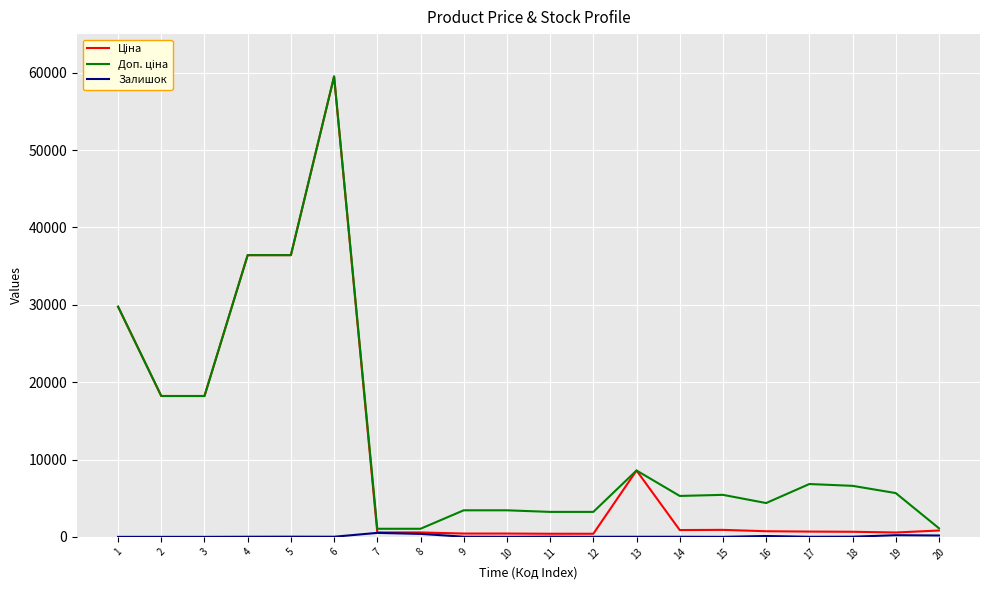

At which category is the sum across all series the highest?

6